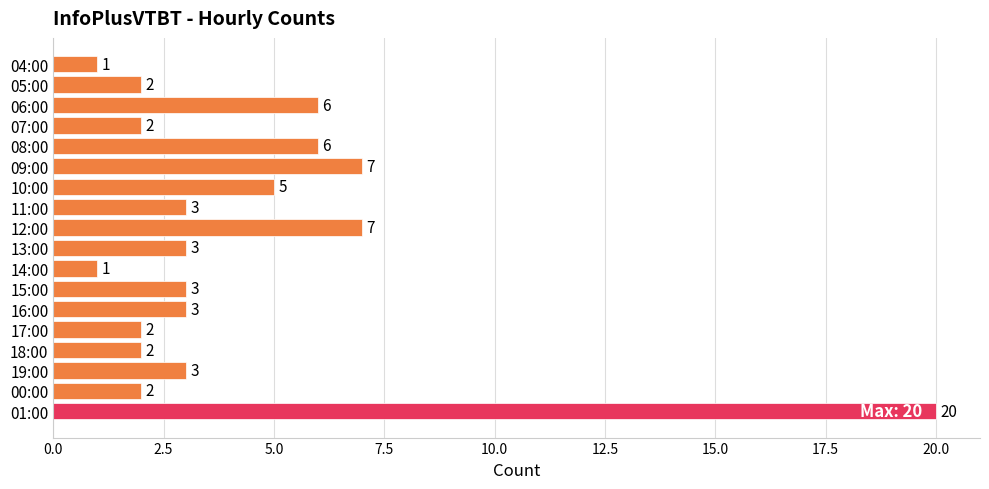

What is the label of the 3rd bar from the top?

06:00